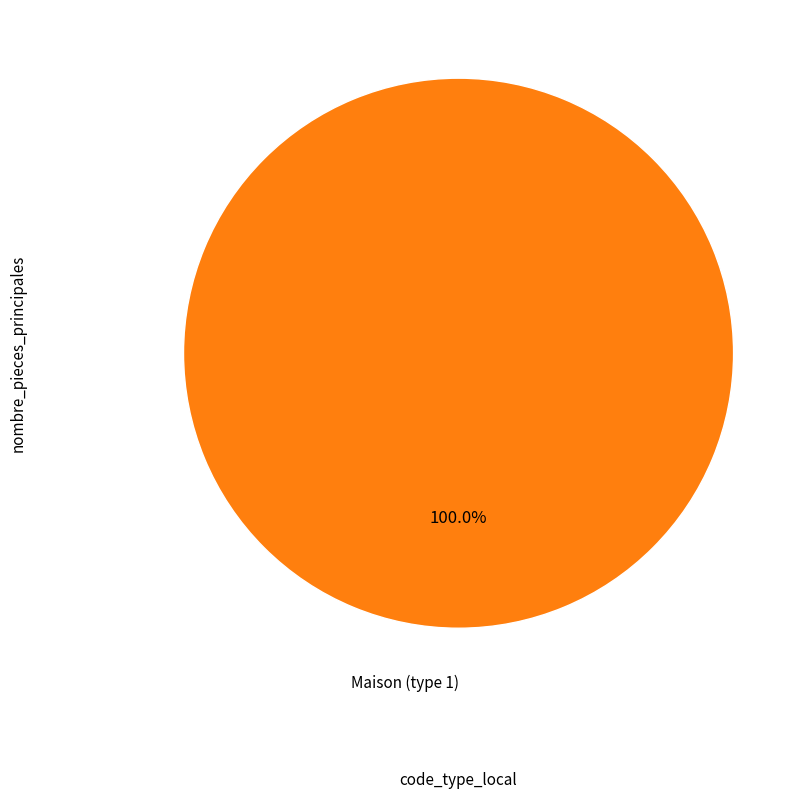

Is there any slice that represents more than half of the pie?

Yes